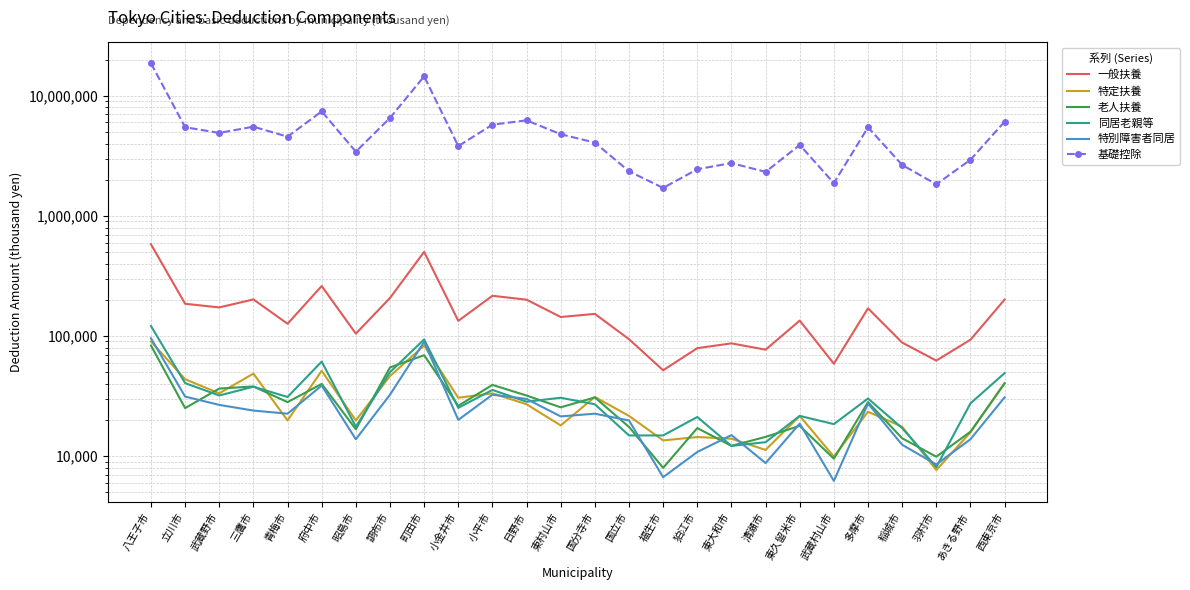

Read the 同居老親等 value at 調布市, to the nearest 100.

50000